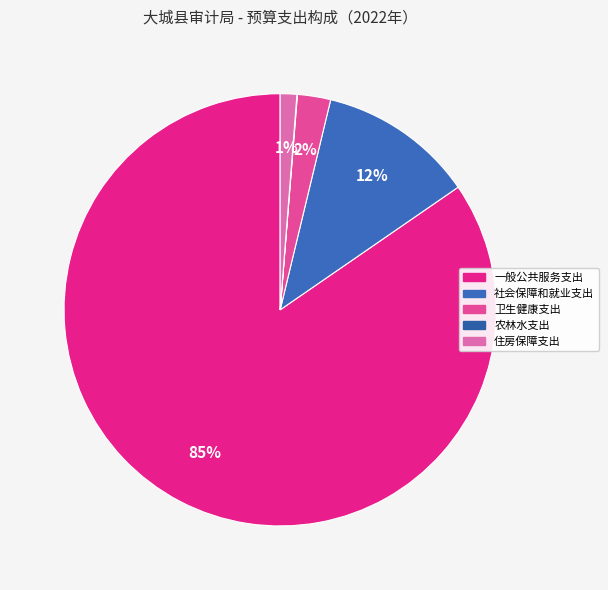

Which slice represents more than half of the pie?

一般公共服务支出